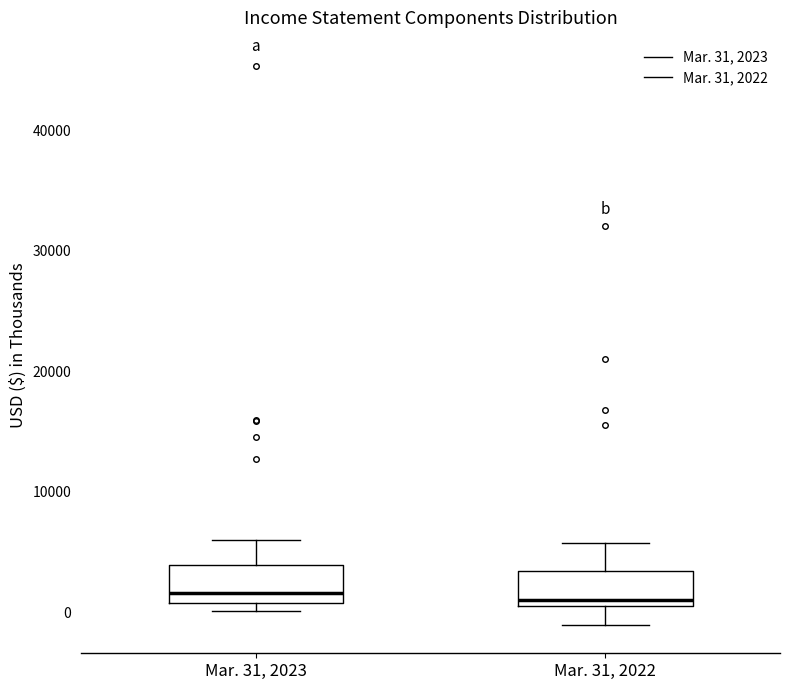

Where does the upper whisker of the box for Mar. 31, 2022 end on the y-axis? The values are not printed on the chart, so give them approximately, as read against the axis.

6000